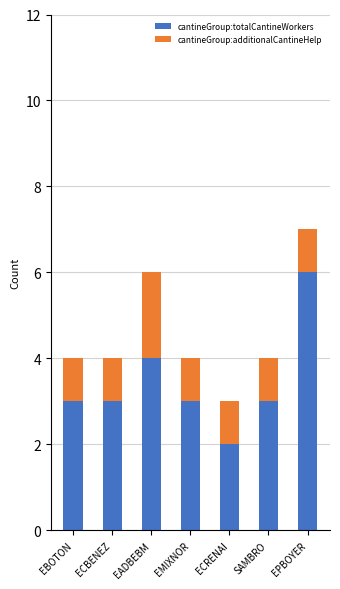

What is the total value across all series at EBOTON?

4